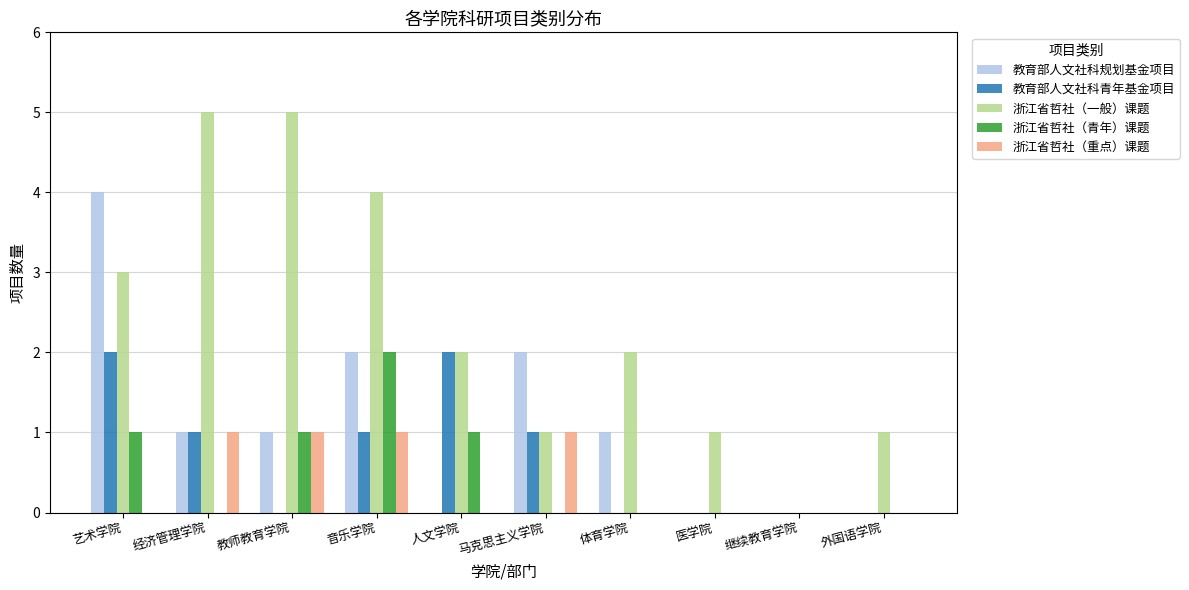

What is the sum of all 浙江省哲社（重点）课题 values?

4